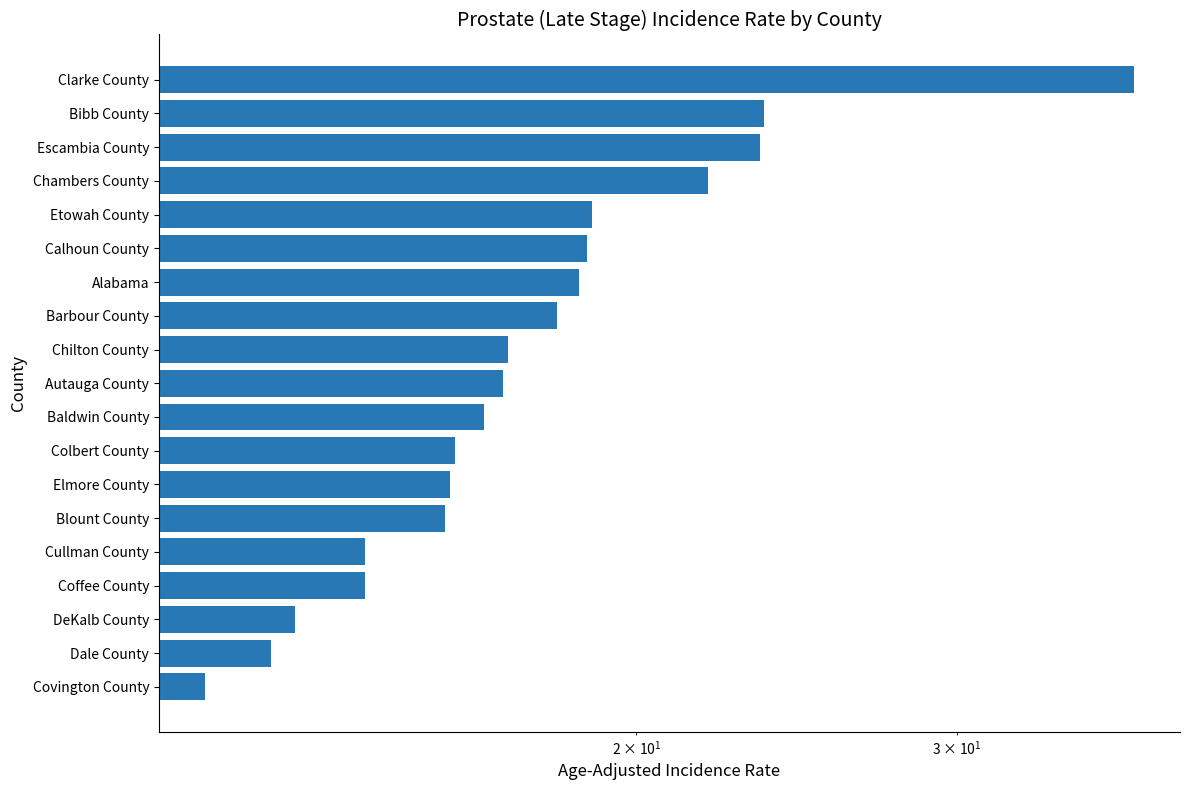

Reading left to right, what are all the values shown in this chart?

11.6	12.6	13.0	14.2	14.2	15.7	15.8	15.9	16.5	16.9	17.0	18.1	18.6	18.8	18.9	21.9	23.4	23.5	37.5